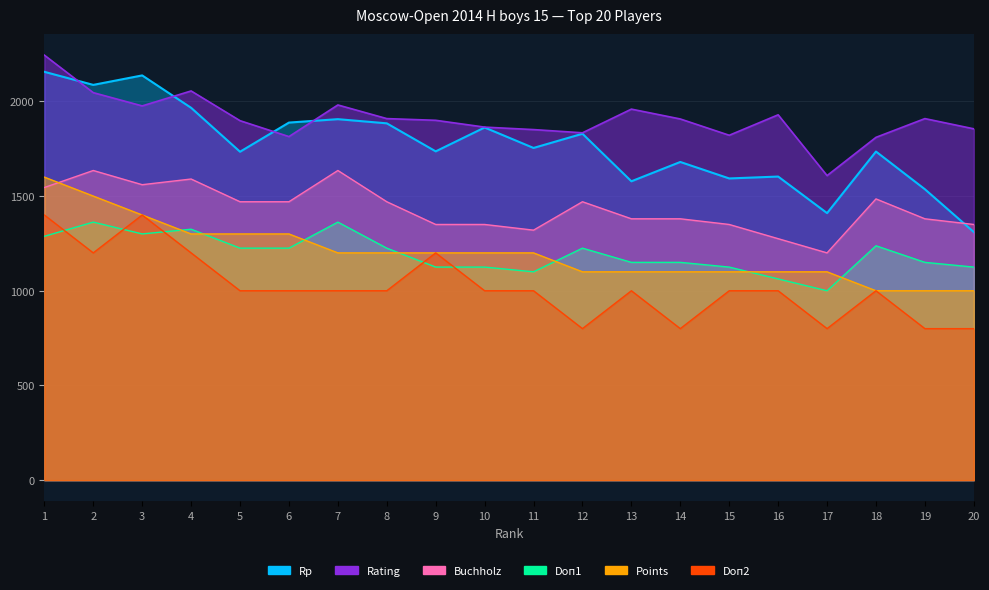

Is the value of Rating at 3 greater than the value of Doп2 at 1?

Yes